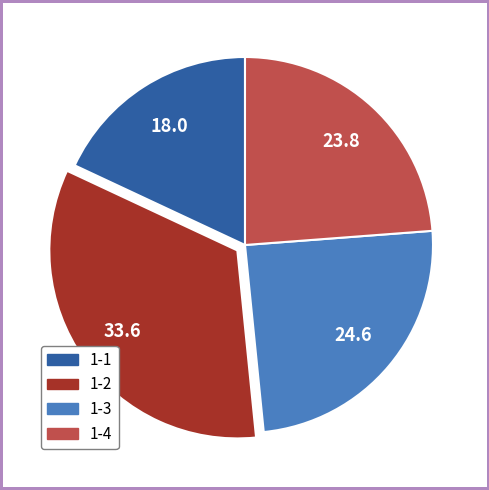

Is the sum of 1-3 and 1-2 greater than half?

Yes